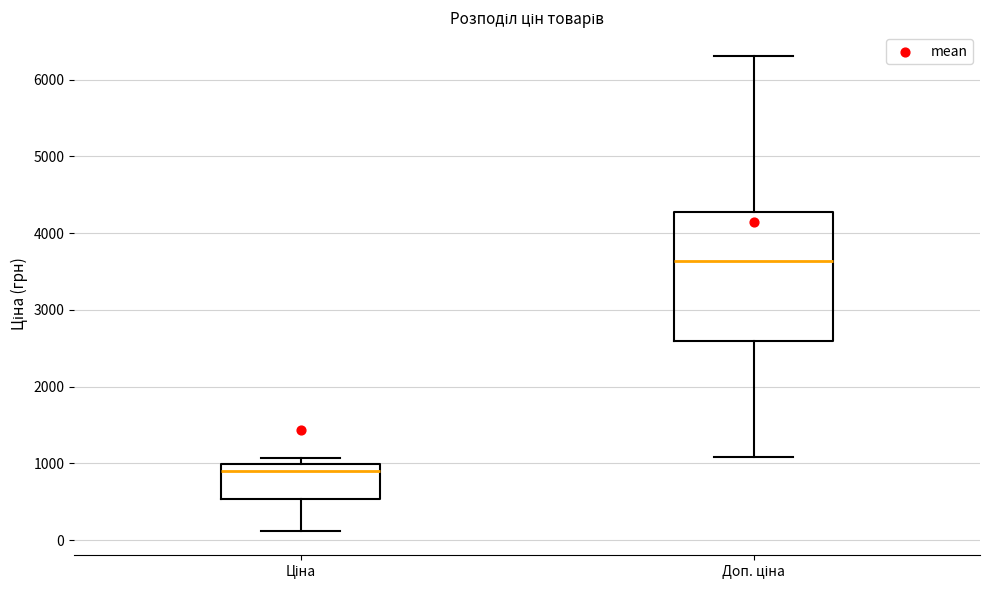

Reading left to right, transcribe this box plot: for each box, give where its median line is, the range the box spans, and where its two whiskers end, as read against the y-axis. The values are not printed on the chart, so give them approximately, as read against the axis.

Ціна: median 900, box 500 to 1000, whiskers 100 to 1100
Доп. ціна: median 3600, box 2600 to 4300, whiskers 1100 to 6300